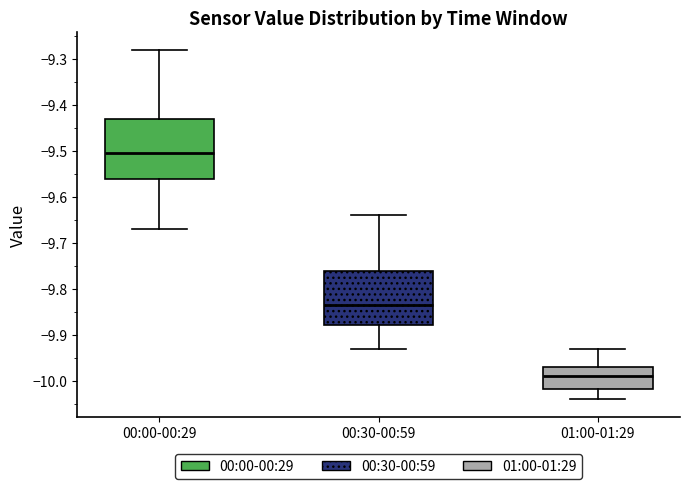

Which box's median line is the highest?

00:00-00:29